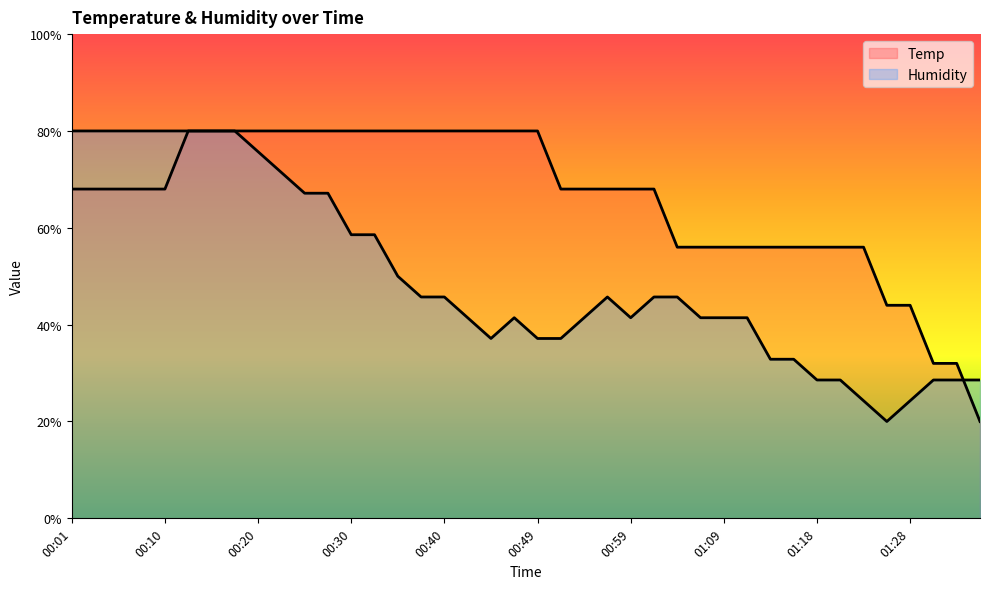

What is the lowest value of the Temp series?

20.0